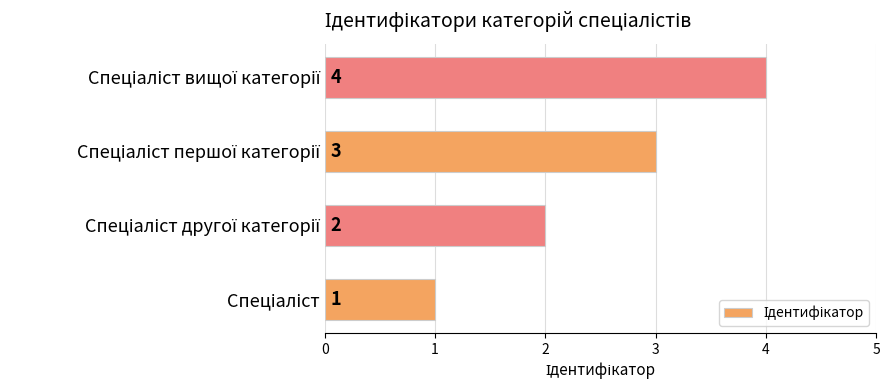

What is the sum of all values?

10